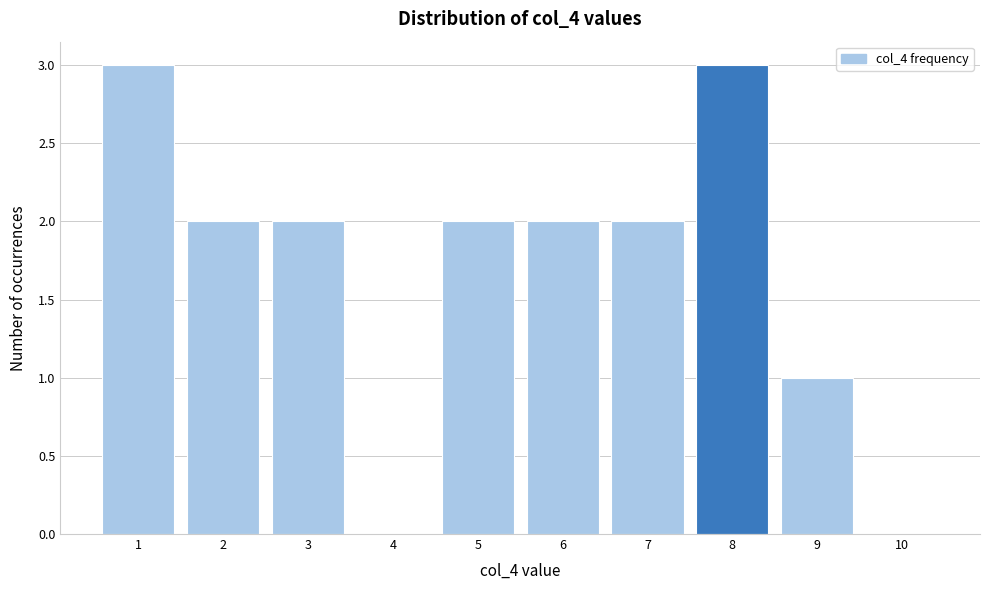

Reading left to right, transcribe this chart: for each bar, give the range it covers on the x-axis and its height. The values are not printed on the chart, so give them approximately, as read against the axis.

0.5 to 1.5: 3
1.5 to 2.5: 2
2.5 to 3.5: 2
3.5 to 4.5: 0
4.5 to 5.5: 2
5.5 to 6.5: 2
6.5 to 7.5: 2
7.5 to 8.5: 3
8.5 to 9.5: 1
9.5 to 10.5: 0